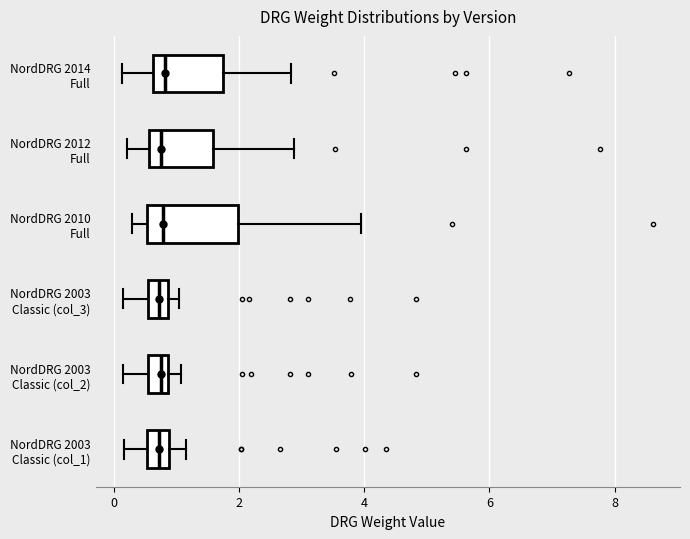

Reading bottom to top, read every box against the x-axis: the position of its median line, the range the box covers, and the ends of its whiskers. The values are not printed on the chart, so give them approximately, as read against the axis.

NordDRG 2003 Classic (col_1): median 0.8 (inside the box), box 0.6 to 0.8, whiskers 0.2 to 1.2
NordDRG 2003 Classic (col_2): median 0.8 (inside the box), box 0.6 to 0.8, whiskers 0.2 to 1.0
NordDRG 2003 Classic (col_3): median 0.8 (inside the box), box 0.6 to 0.8, whiskers 0.2 to 1.0
NordDRG 2010 Full: median 0.8, box 0.6 to 2.0, whiskers 0.2 to 4.0
NordDRG 2012 Full: median 0.8, box 0.6 to 1.6, whiskers 0.2 to 2.8
NordDRG 2014 Full: median 0.8, box 0.6 to 1.8, whiskers 0.2 to 2.8